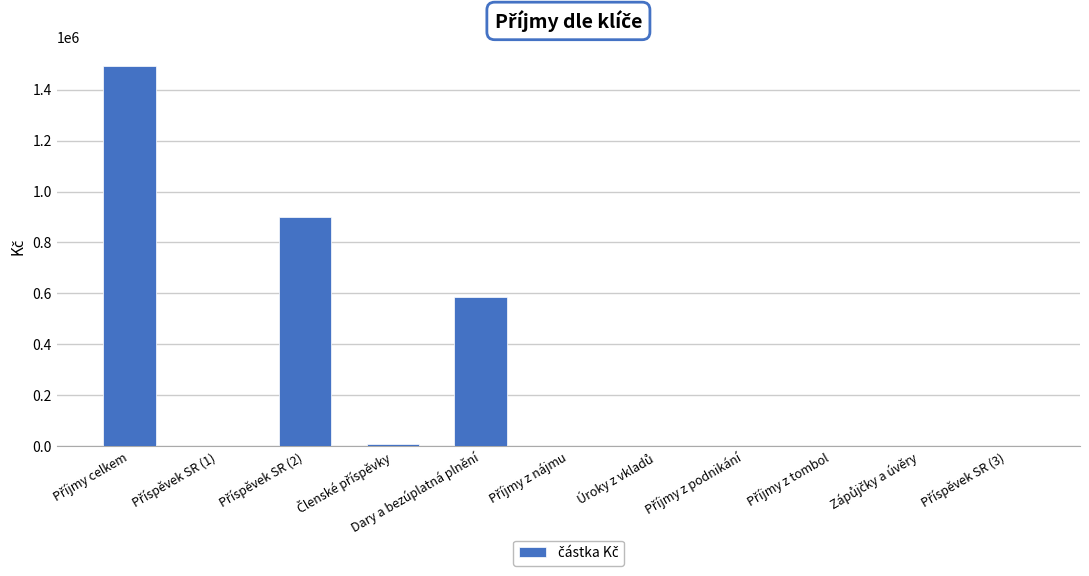

True or false: the data shows 962223.3 at Dary a bezúplatná plnění.

False